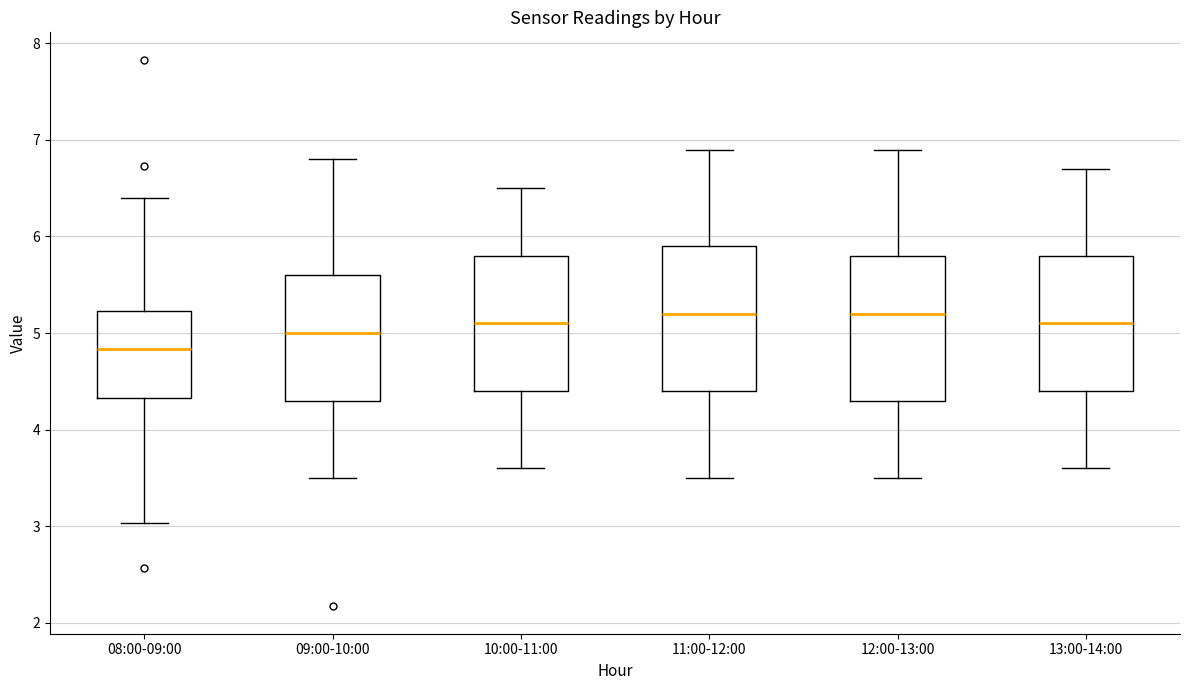

Reading left to right, read every box against the y-axis: the position of its median line, the range the box covers, and the ends of its whiskers. The values are not printed on the chart, so give them approximately, as read against the axis.

08:00-09:00: median 4.8, box 4.3 to 5.2, whiskers 3.0 to 6.4
09:00-10:00: median 5.0, box 4.3 to 5.6, whiskers 3.5 to 6.8
10:00-11:00: median 5.1, box 4.4 to 5.8, whiskers 3.6 to 6.5
11:00-12:00: median 5.2, box 4.4 to 5.9, whiskers 3.5 to 6.9
12:00-13:00: median 5.2, box 4.3 to 5.8, whiskers 3.5 to 6.9
13:00-14:00: median 5.1, box 4.4 to 5.8, whiskers 3.6 to 6.7